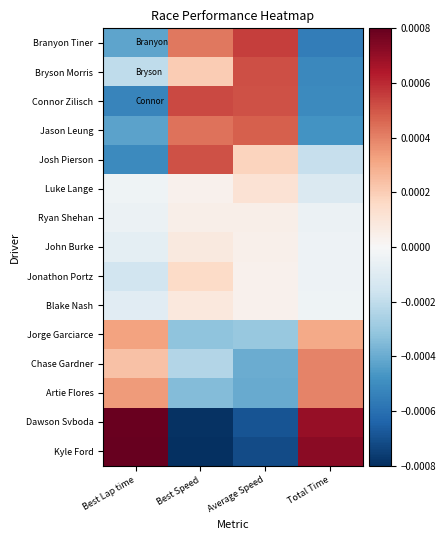

Count the number of data series in this chart.

15